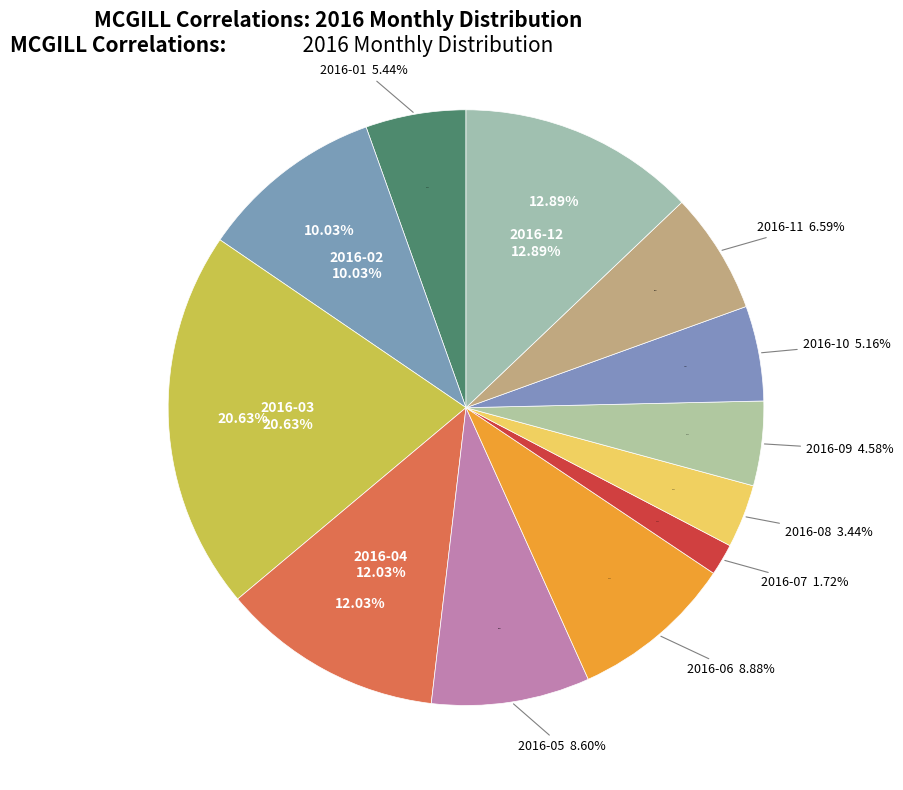

Between 2016-11 and 2016-10, which is larger?

2016-11